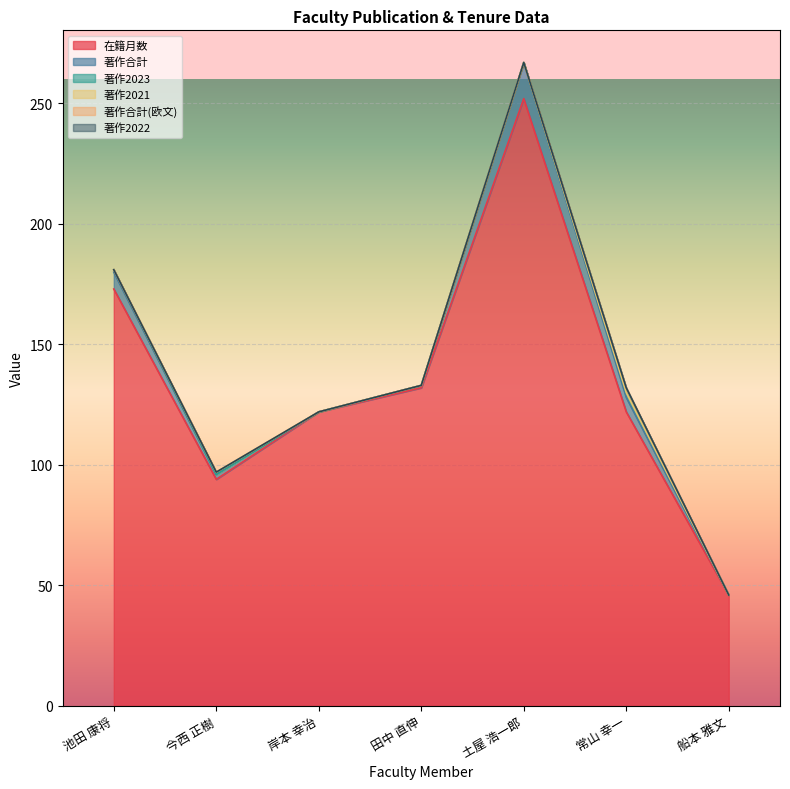

Is the value of 著作合計 at 船本 雅文 greater than the value of 著作合計(欧文) at 今西 正樹?

No